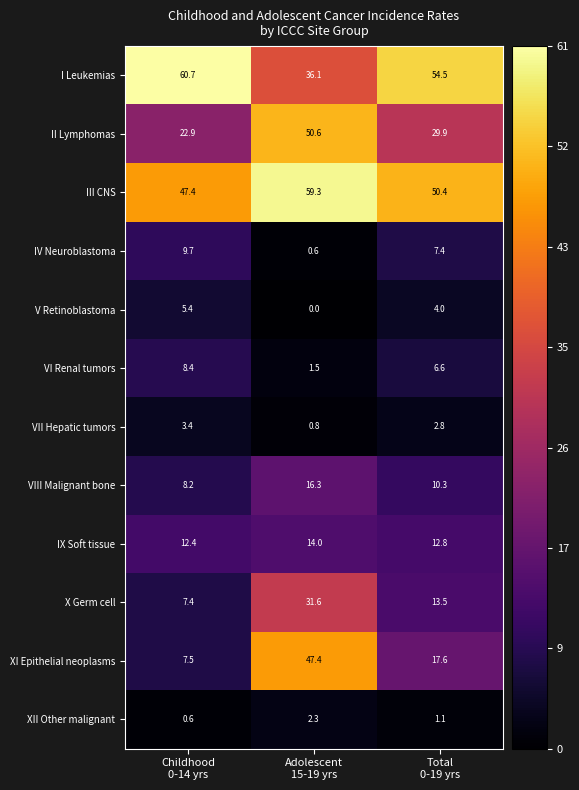

What is the greatest value displayed?

60.7